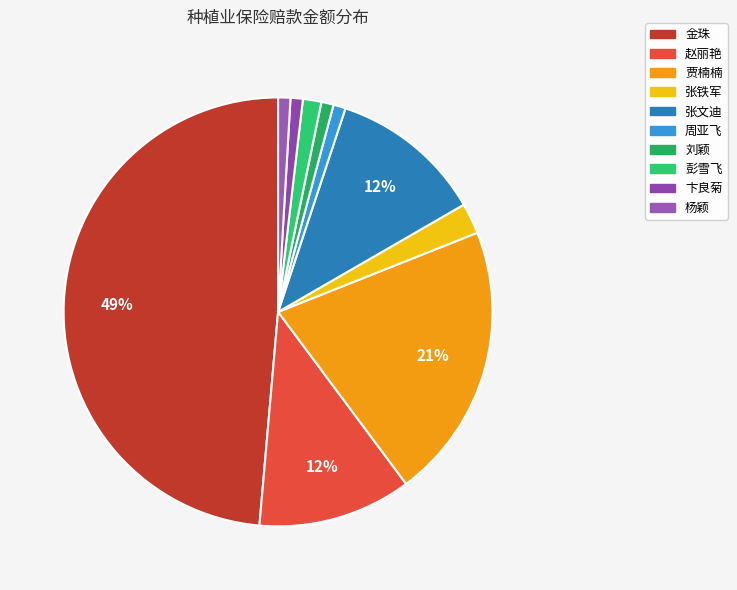

Does 金珠 account for over 50% of the chart?

No